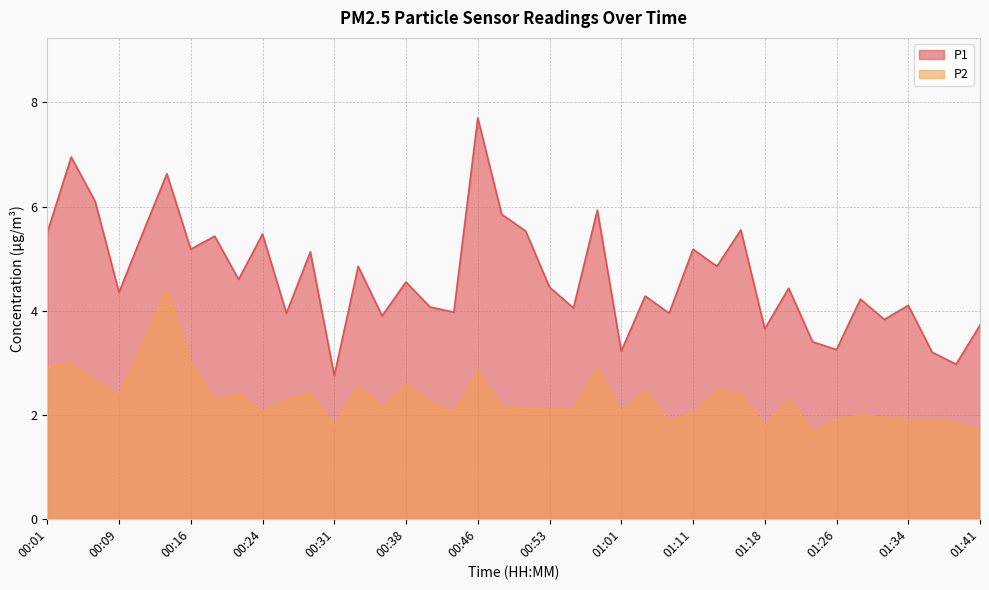

What is the spread (max minus min) of values at 00:41?

1.8